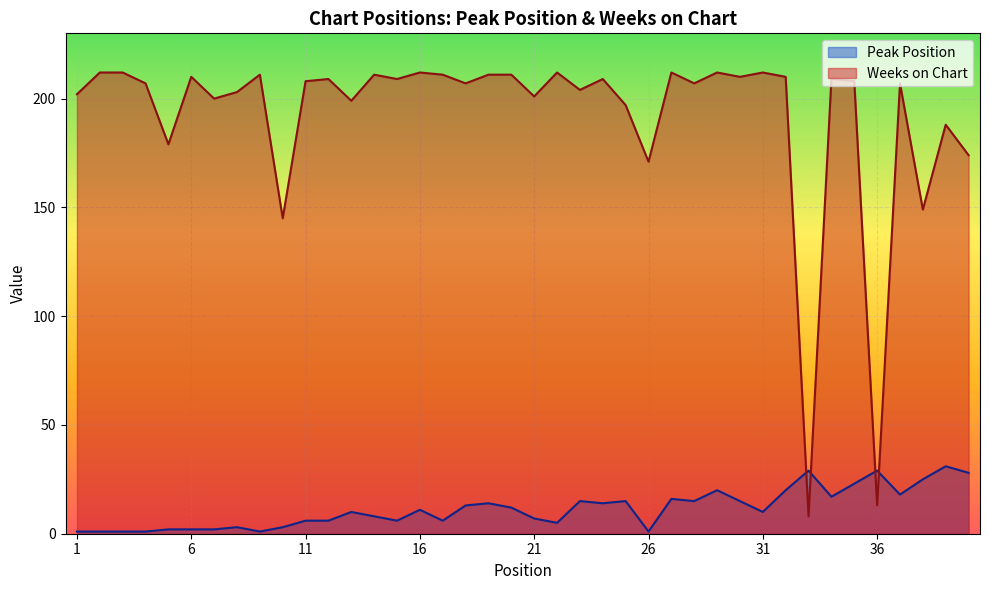

After their last crossing, which series has the higher values: Peak Position or Weeks on Chart?

Weeks on Chart